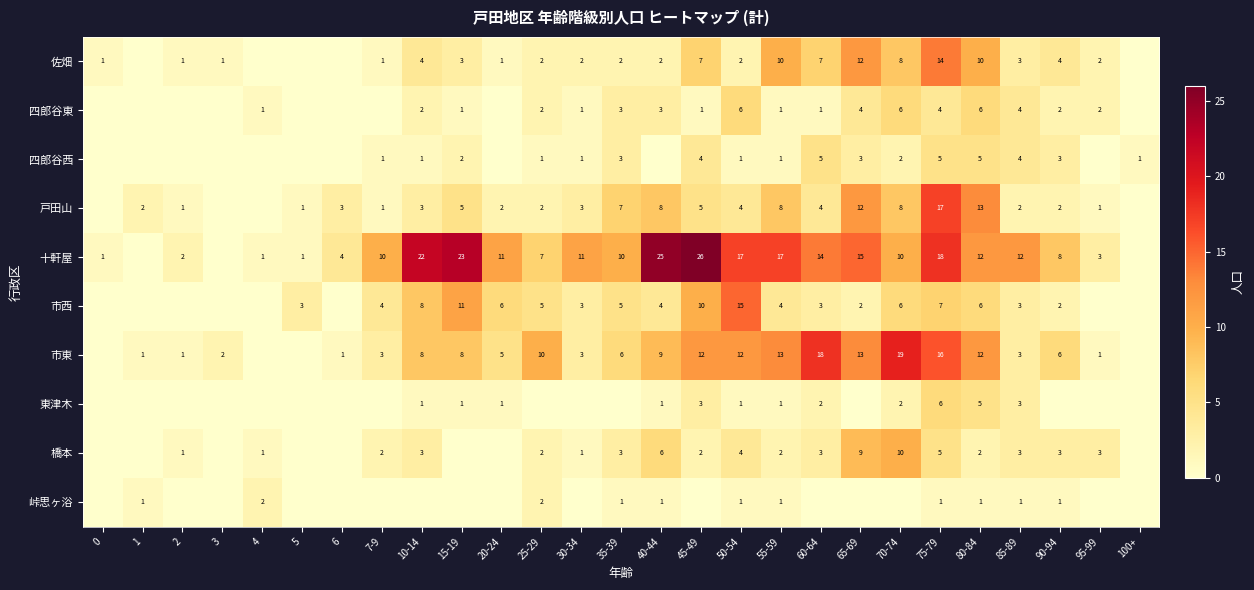

What is the difference between the highest and lowest values at 50-54?

16